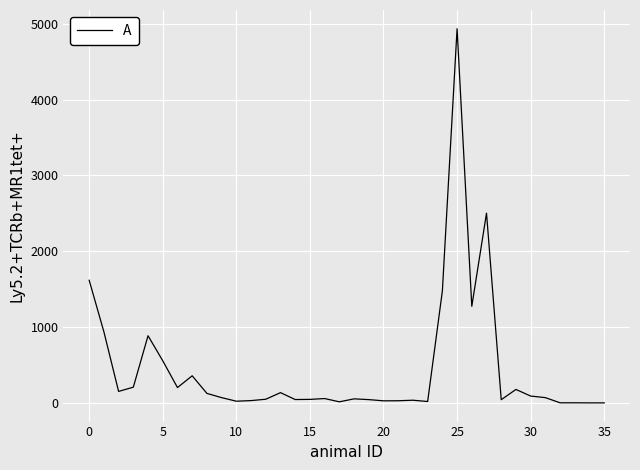

What is the difference between the maximum and minimum values?

4932